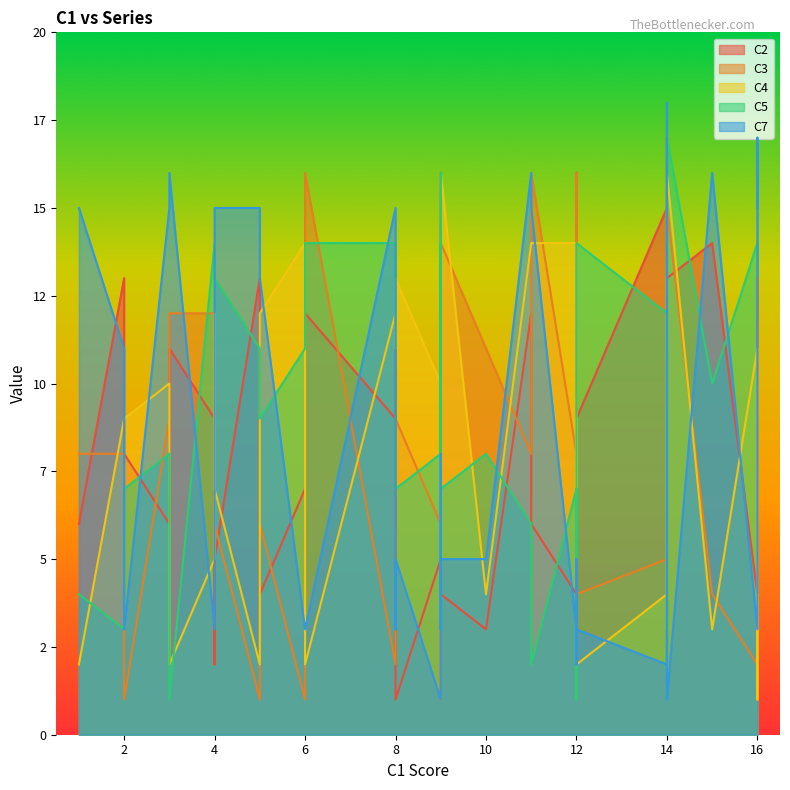

Which series has the widest spread of values?

C7